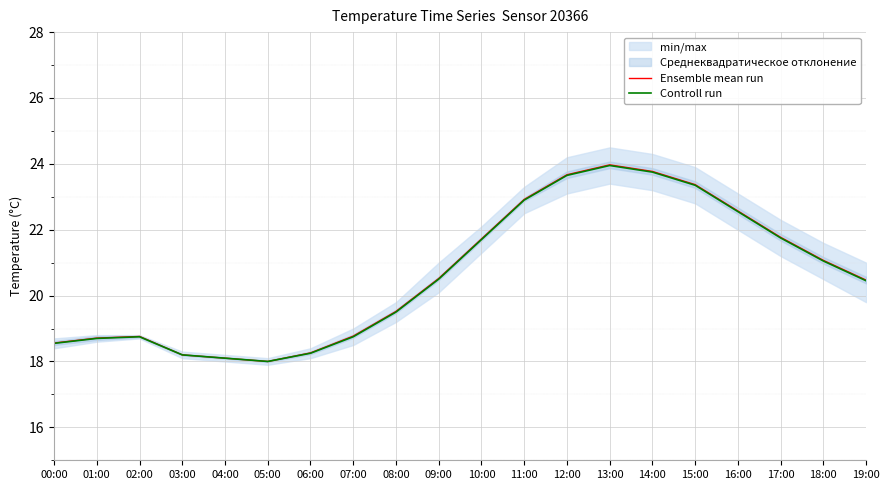

Reading right to left, transcribe all the data shown in this chart.

Ensemble mean run: 19:00=20.5	18:00=21.1	17:00=21.8	16:00=22.6	15:00=23.4	14:00=23.8	13:00=24.0	12:00=23.7	11:00=22.9	10:00=21.7	09:00=20.5	08:00=19.5	07:00=18.8	06:00=18.3	05:00=18.0	04:00=18.1	03:00=18.2	02:00=18.8	01:00=18.7	00:00=18.6
Controll run: 19:00=20.4	18:00=21.1	17:00=21.8	16:00=22.6	15:00=23.4	14:00=23.8	13:00=23.9	12:00=23.6	11:00=22.9	10:00=21.7	09:00=20.5	08:00=19.5	07:00=18.8	06:00=18.2	05:00=18.0	04:00=18.1	03:00=18.2	02:00=18.8	01:00=18.7	00:00=18.6